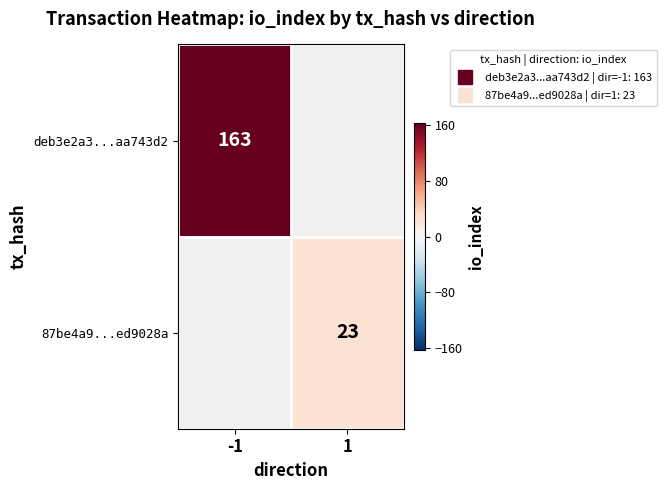

List the labels in order of 87be4a9...ed9028a value, smallest first.

-1, 1